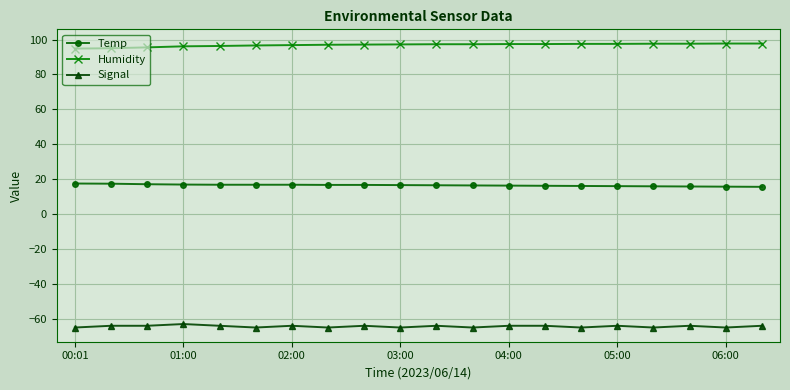

True or false: Humidity and Temp cross at least once.

False